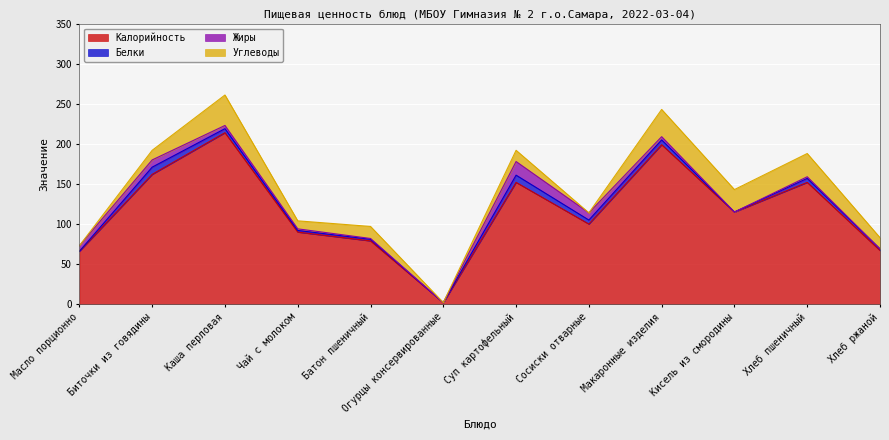

At which category does Углеводы reach its first local peak?

Каша перловая